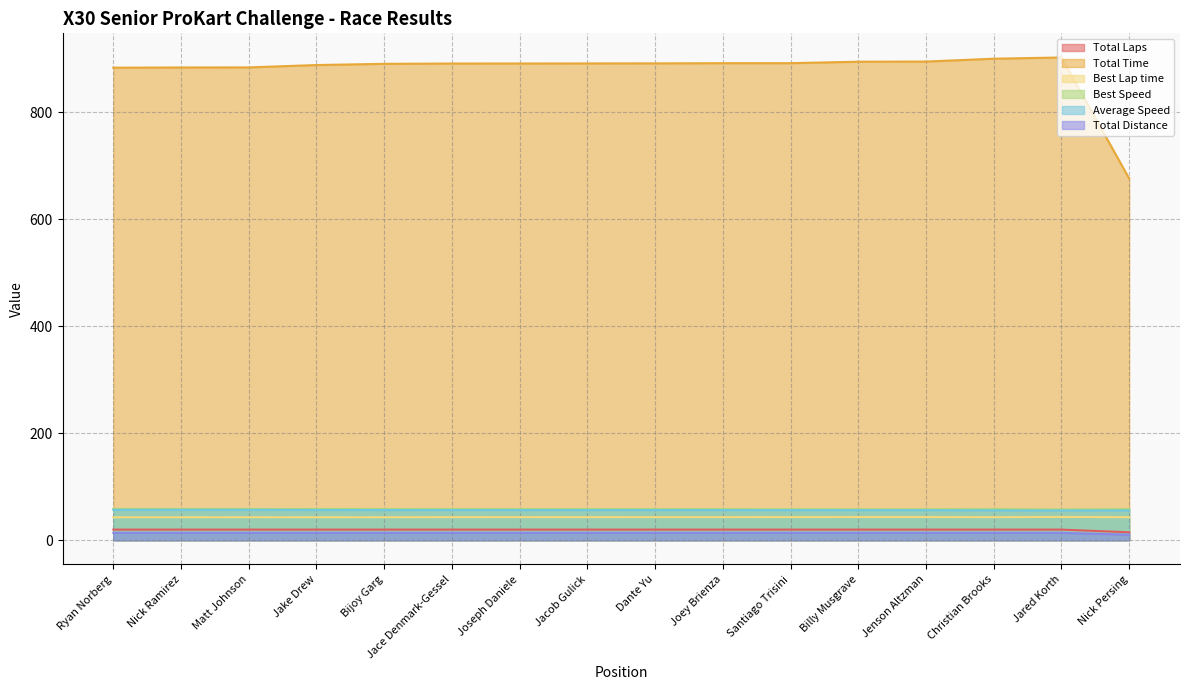

Reading right to left, extract all data points from this chart.

Total Laps: 15.0	20.0	20.0	20.0	20.0	20.0	20.0	20.0	20.0	20.0	20.0	20.0	20.0	20.0	20.0	20.0
Total Time: 676.4	902.8	900.5	895.2	894.9	892.2	892.1	891.8	891.7	891.5	891.5	890.9	888.7	884.3	884.1	883.7
Best Lap time: 43.2	43.8	43.2	43.5	43.5	43.4	43.3	43.3	43.2	43.3	43.3	43.1	43.1	43.1	43.1	43.1
Best Speed: 58.3	57.6	58.3	57.9	57.9	58.0	58.2	58.2	58.3	58.2	58.2	58.4	58.5	58.4	58.5	58.5
Average Speed: 55.9	55.8	56.0	56.3	56.3	56.5	56.5	56.5	56.5	56.5	56.5	56.6	56.7	57.0	57.0	57.0
Total Distance: 10.5	14.0	14.0	14.0	14.0	14.0	14.0	14.0	14.0	14.0	14.0	14.0	14.0	14.0	14.0	14.0